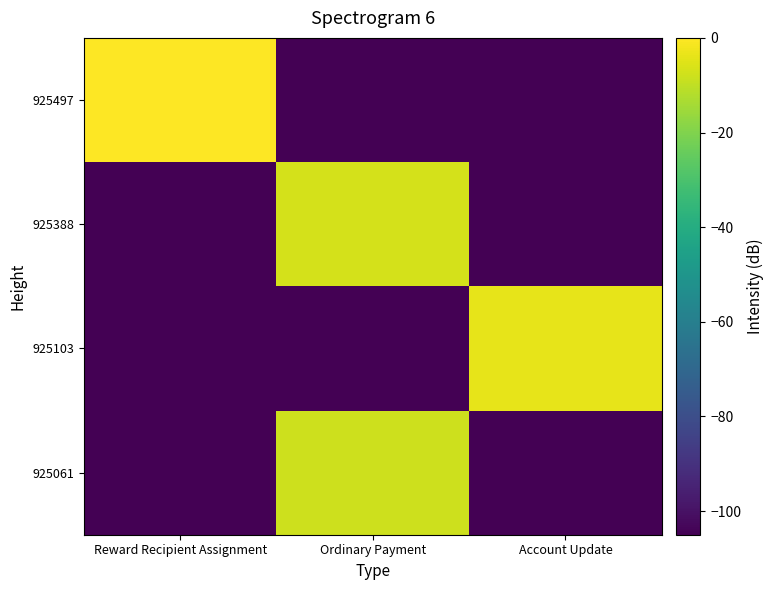

Reading left to right, extract all data points from this chart.

925497: Reward Recipient Assignment=0.0	Ordinary Payment=-105.0	Account Update=-105.0
925388: Reward Recipient Assignment=-105.0	Ordinary Payment=-6.9	Account Update=-105.0
925103: Reward Recipient Assignment=-105.0	Ordinary Payment=-105.0	Account Update=-4.0
925061: Reward Recipient Assignment=-105.0	Ordinary Payment=-7.8	Account Update=-105.0